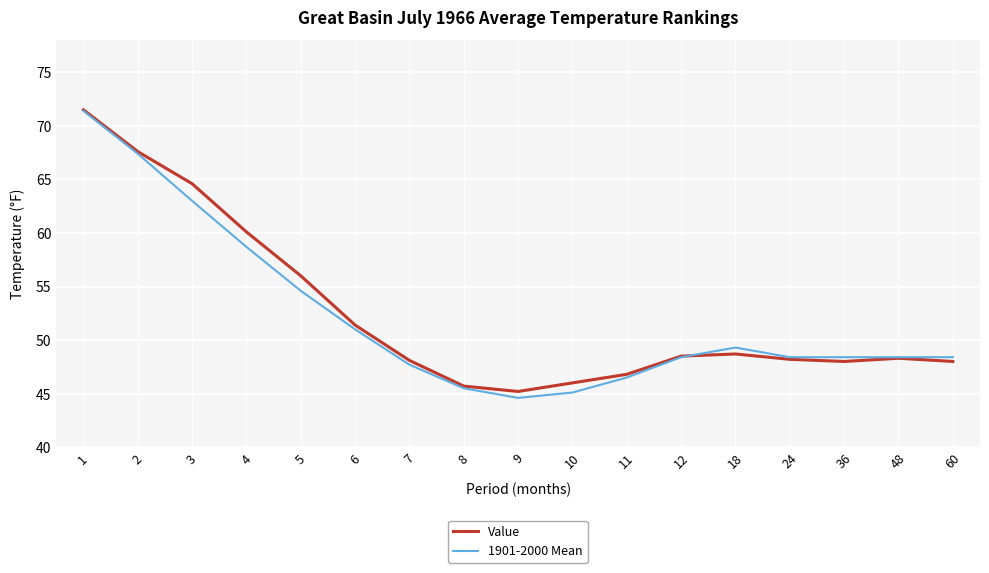

Does the chart display data point markers on the line(s)?

No